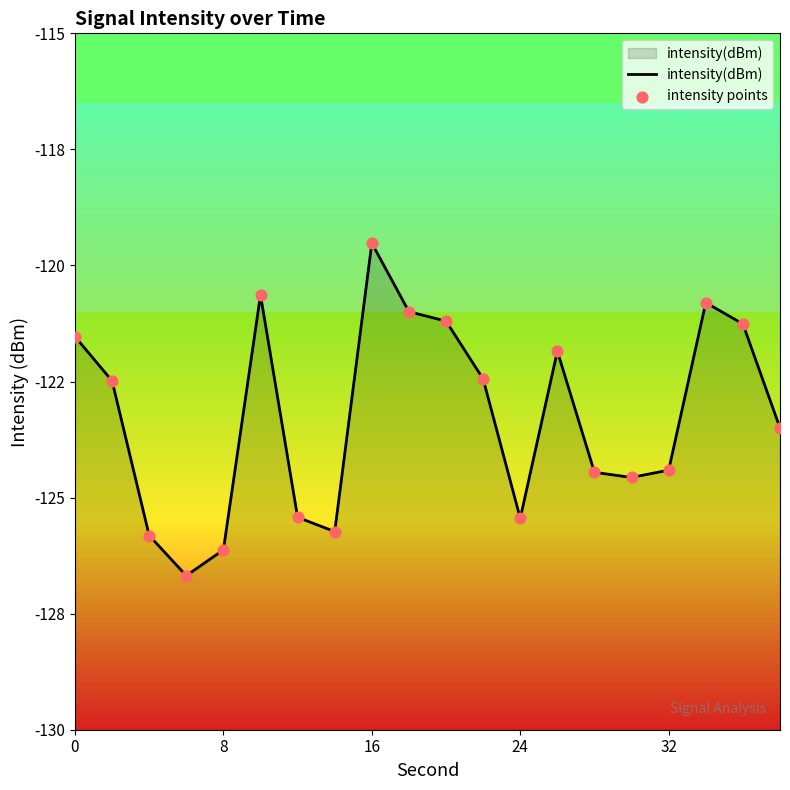

At how many categories does at least one series exceed -126?

18